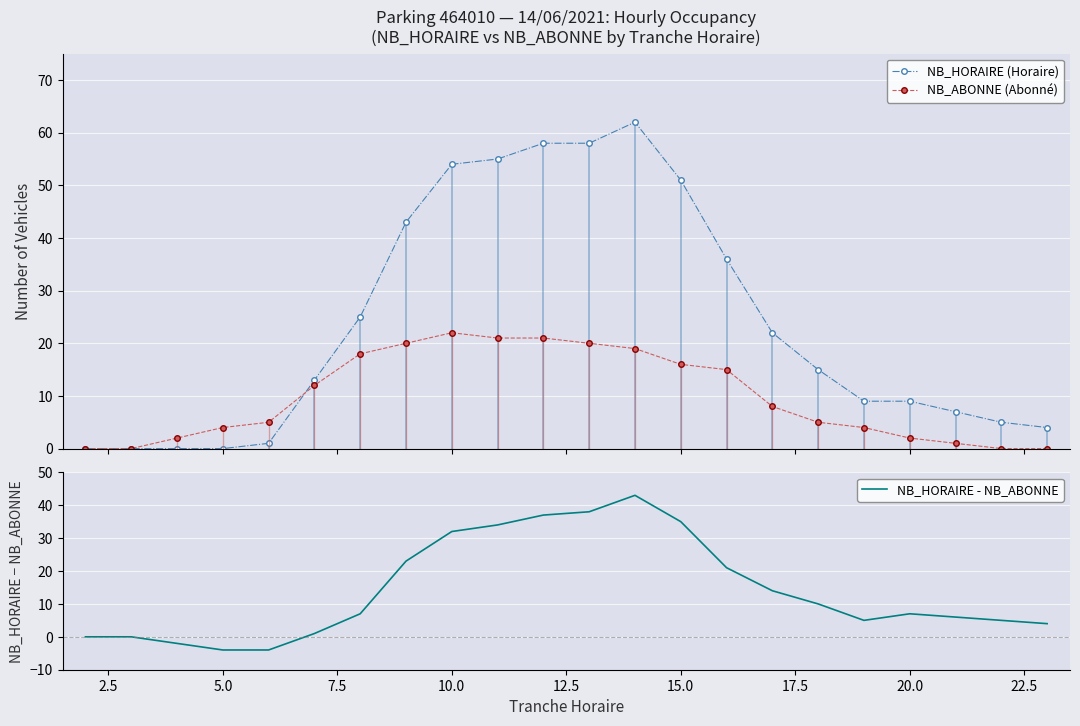

What is the value of the NB_ABONNE (Abonné) point at the 11th from the left?

21